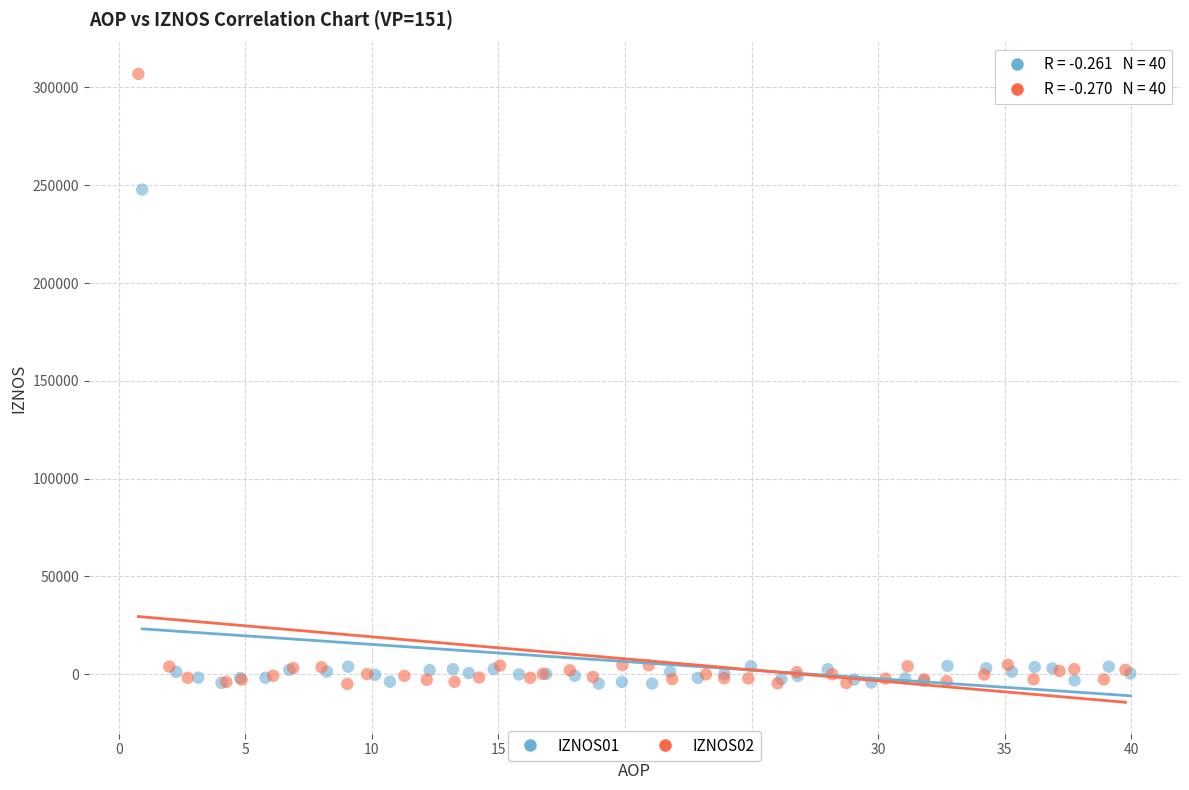

Which series has the widest spread of Y values?

IZNOS02